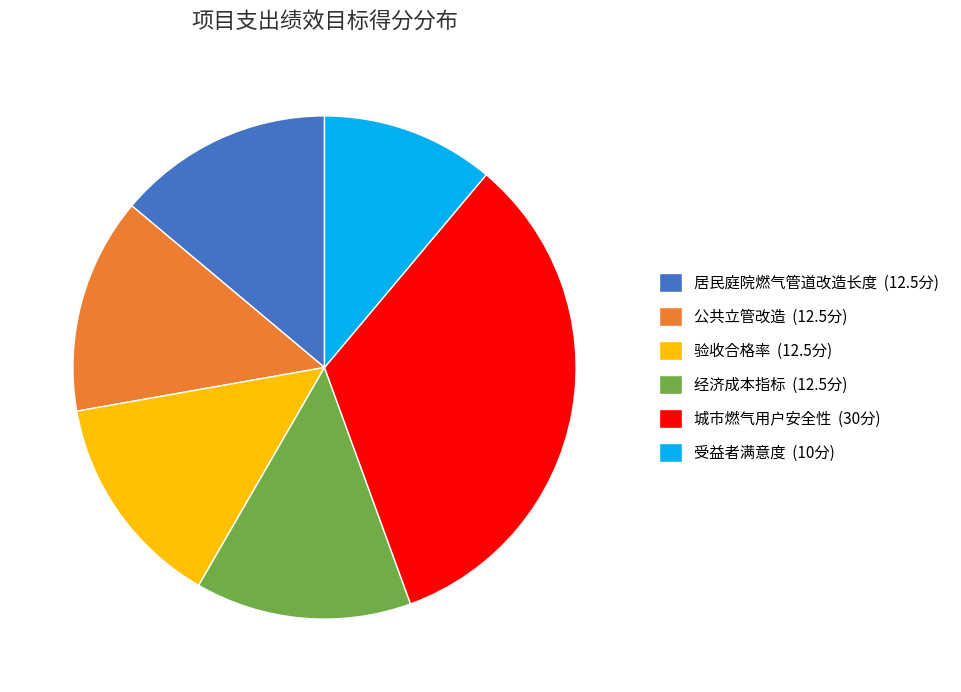

Is the sum of 验收合格率 (12.5分) and 公共立管改造 (12.5分) greater than half?

No